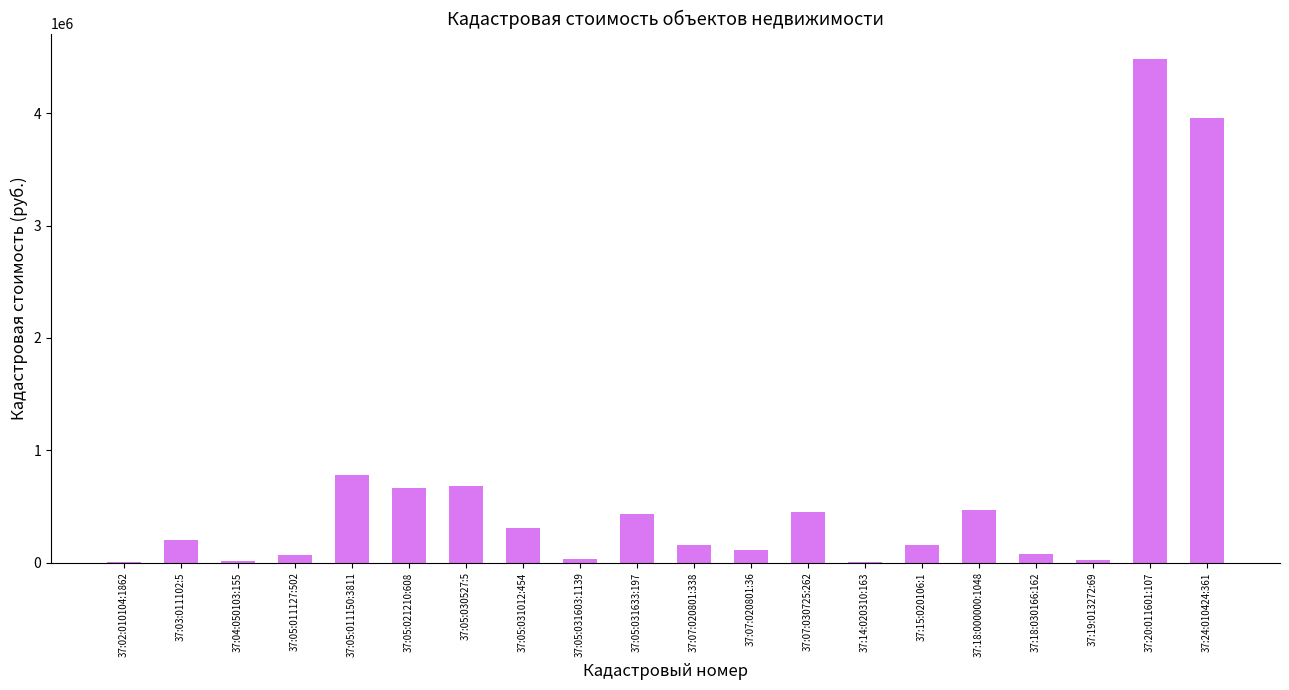

Where is the data nearest to the value 2244943?

37:05:011150:3811